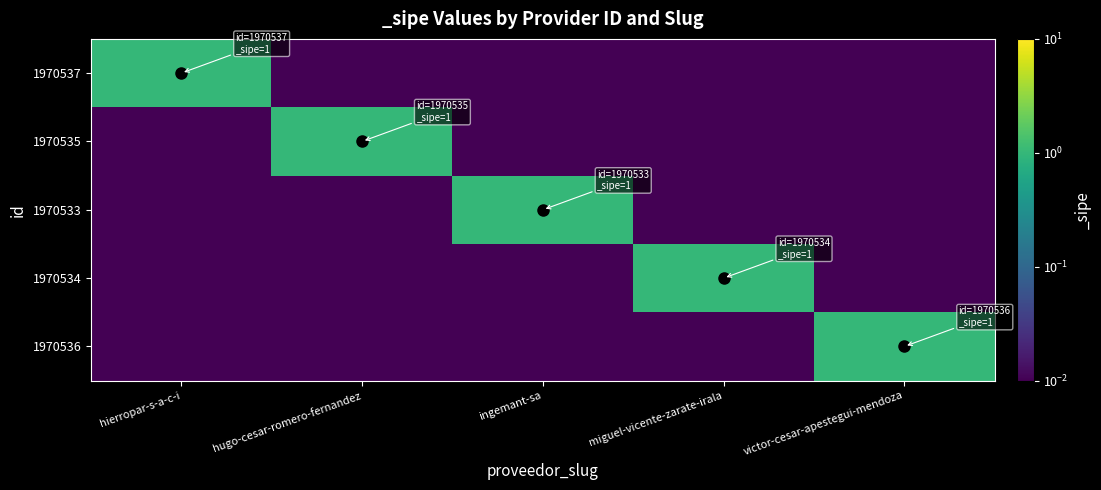

At how many categories does at least one series exceed 0?

5